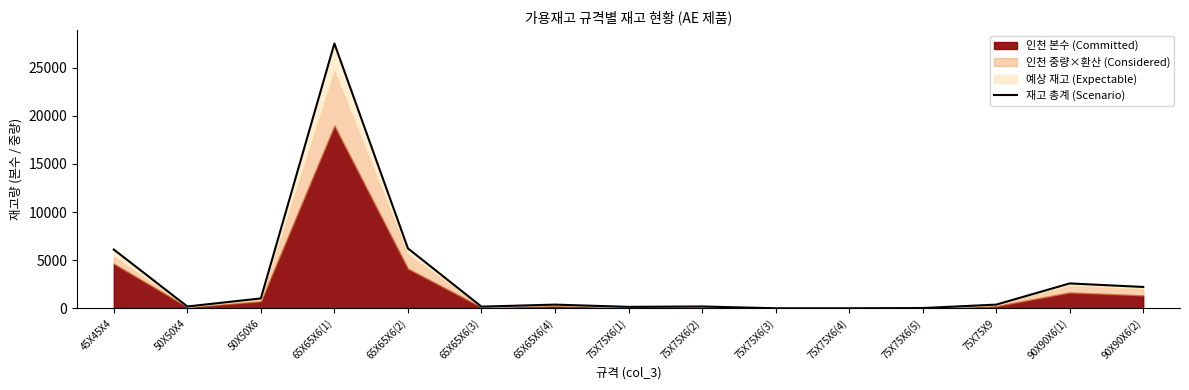

What position from the left is 75X75X6(2)?

9